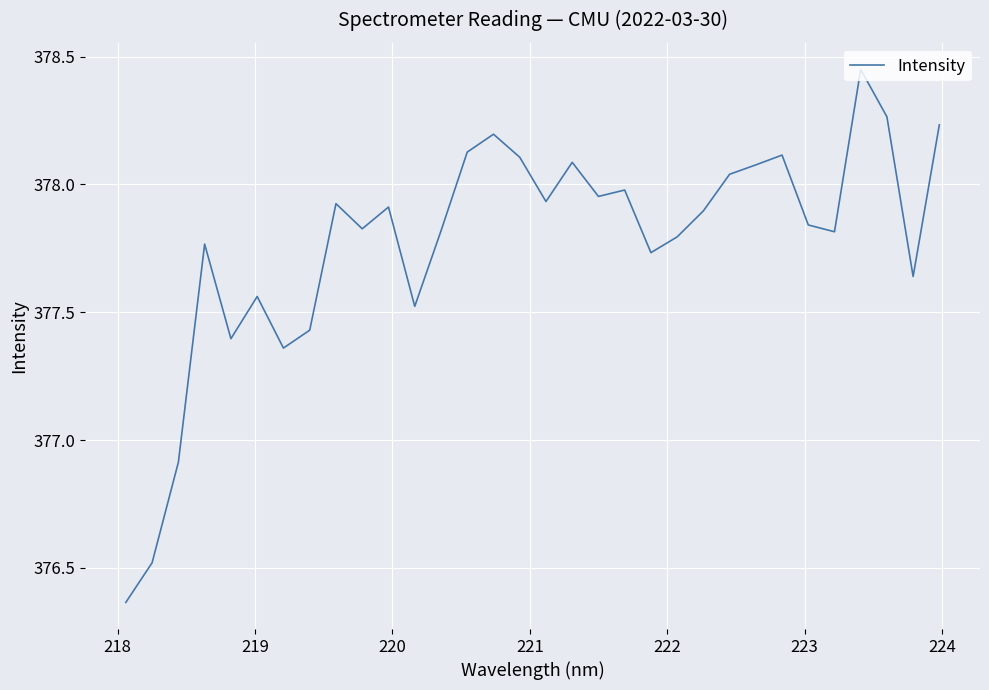

What is the minimum value shown in the chart?

376.4